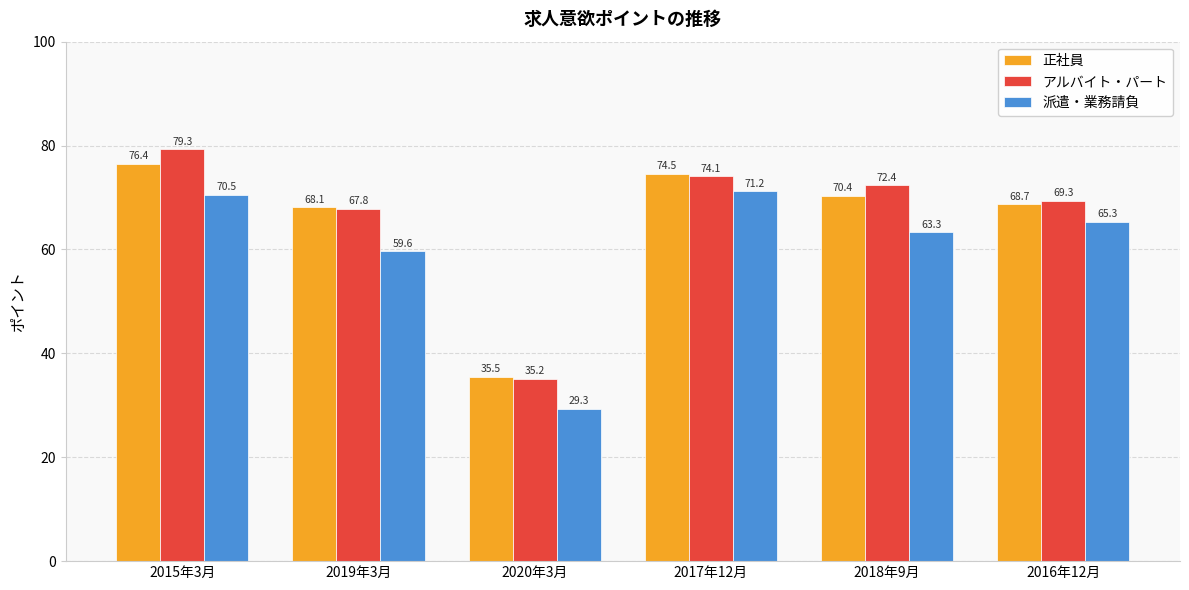

How many bars are there in each group?

3